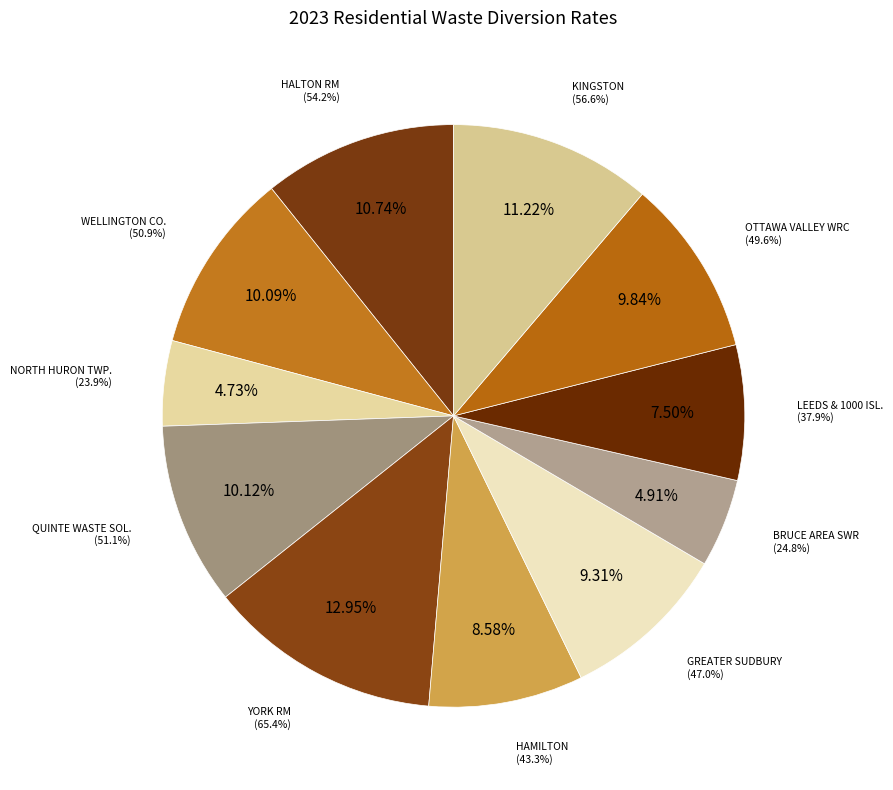

The HALTON, REGIONAL MUNICIPALITY OF slice represents 11% of the pie. True or false?

True